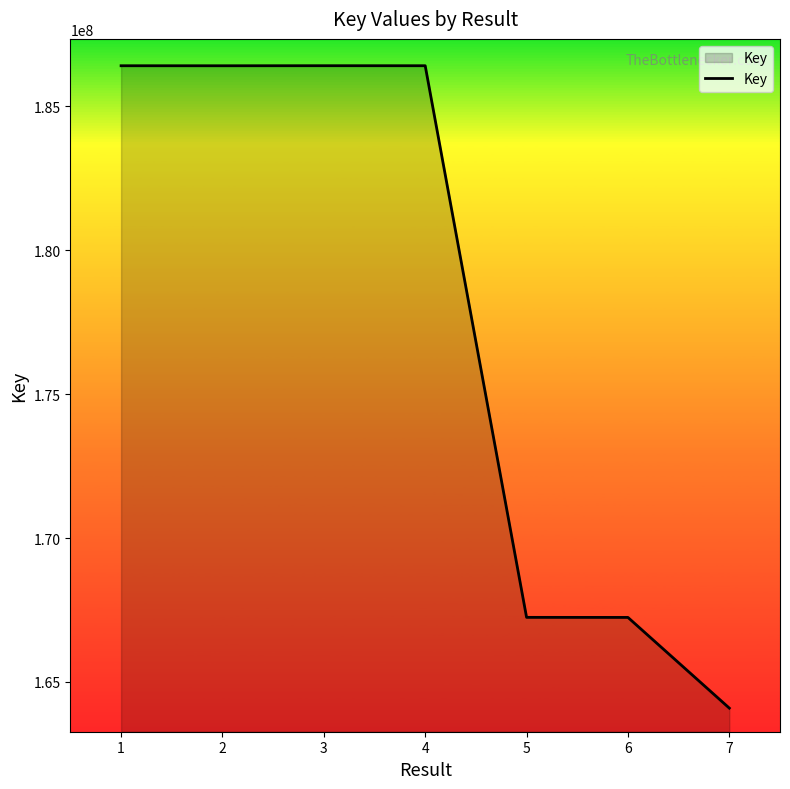

True or false: the data shows 330038231 at 3.

False